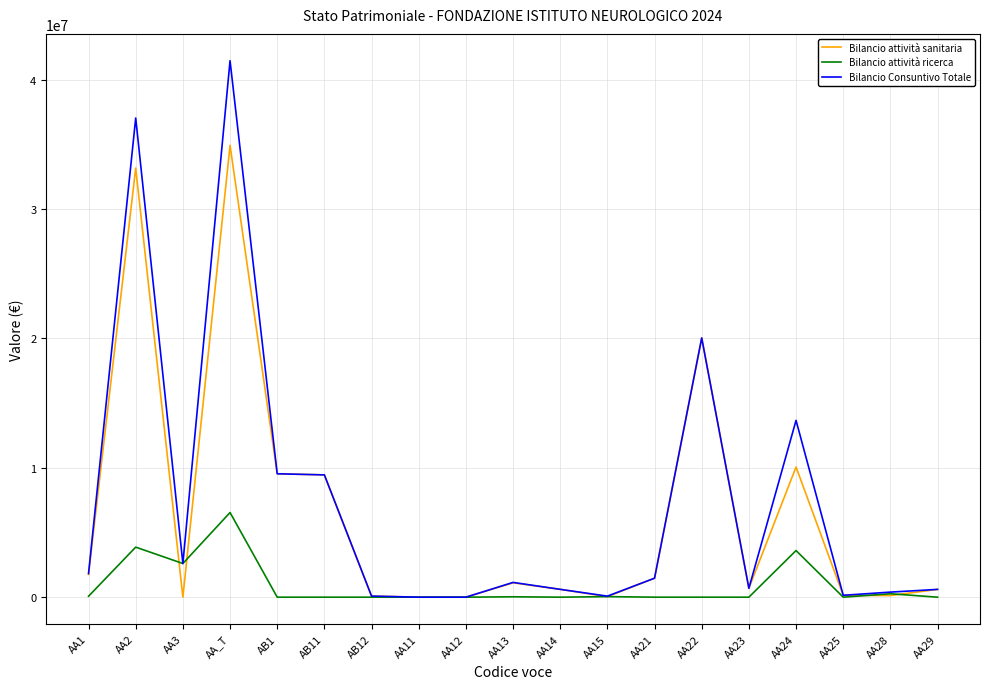

What is the difference between the Bilancio Consuntivo Totale values at AA25 and AA11?

145323